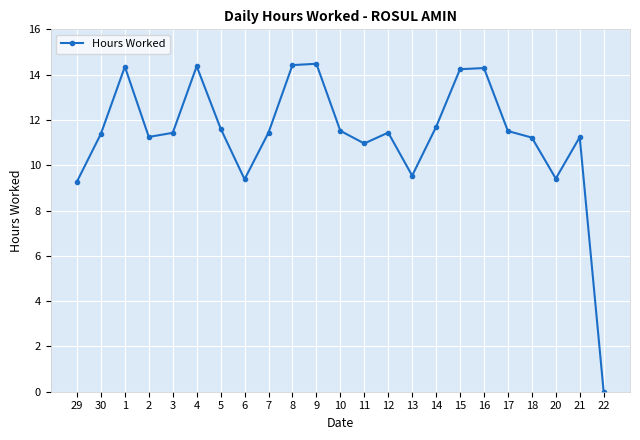

The chart shows a value of 9.4 at 6. True or false?

True